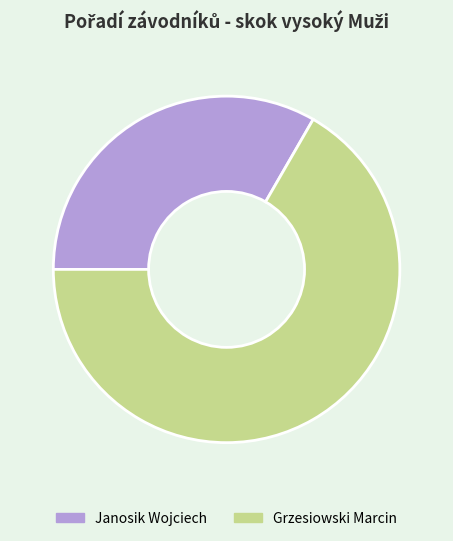

Which slice represents more than half of the pie?

Grzesiowski Marcin